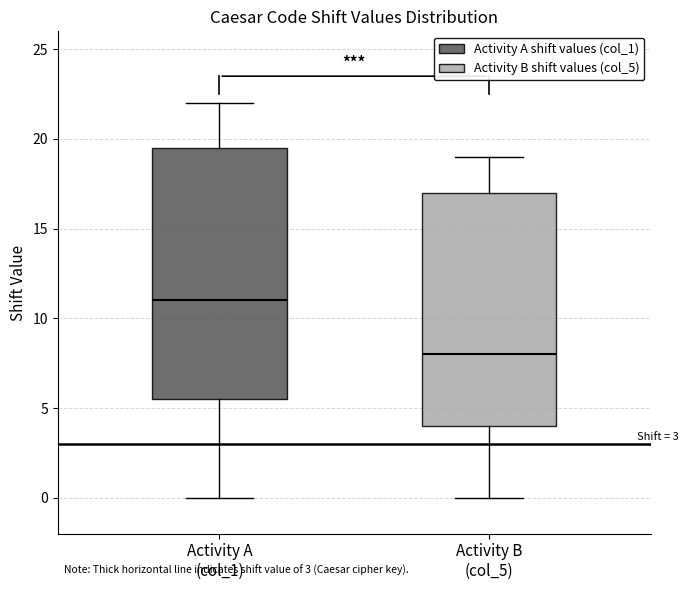

Comparing the boxes themselves (not the whiskers), which one is the tallest?

Activity A (col_1)